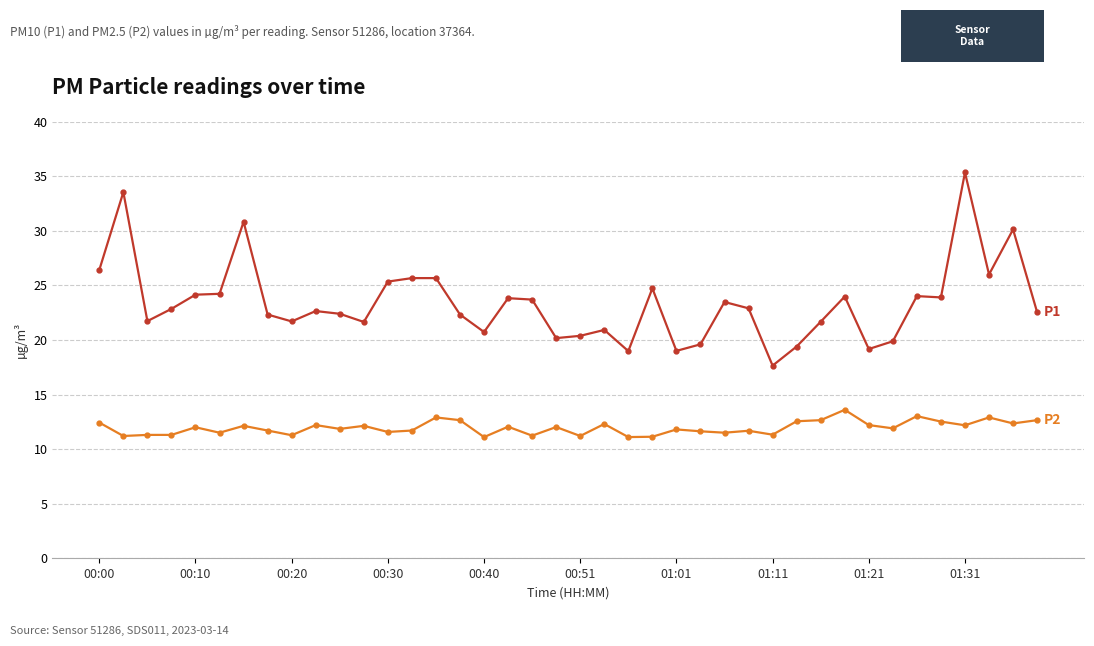

What is the minimum value shown in the chart?

11.1